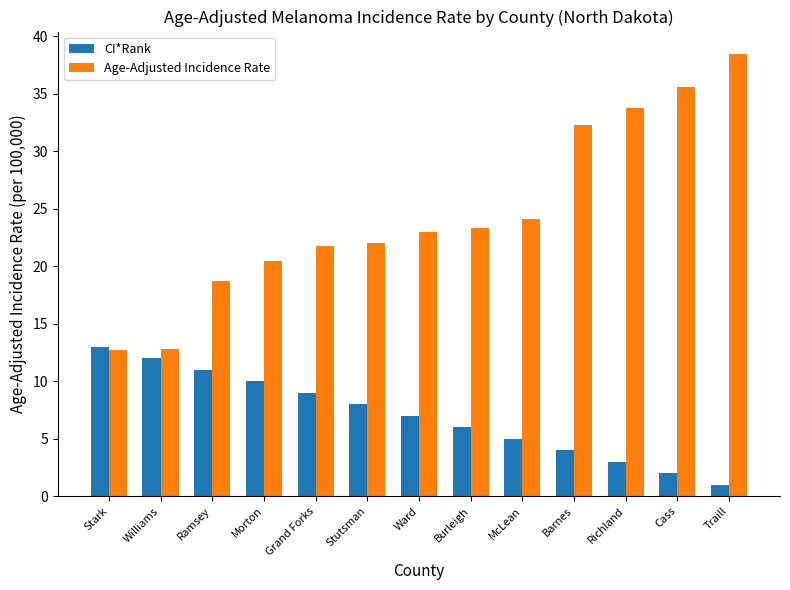

The Age-Adjusted Incidence Rate series shows 12.7 at Stark. True or false?

True